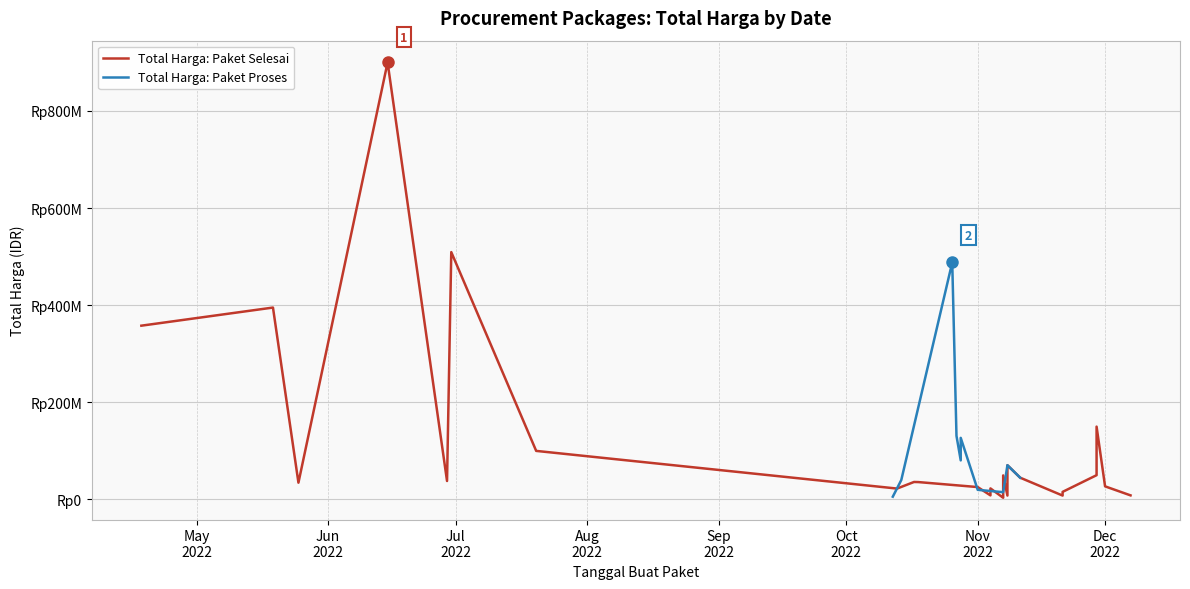

What is the change in value from May
2022 to Jun
2022?

+34300000